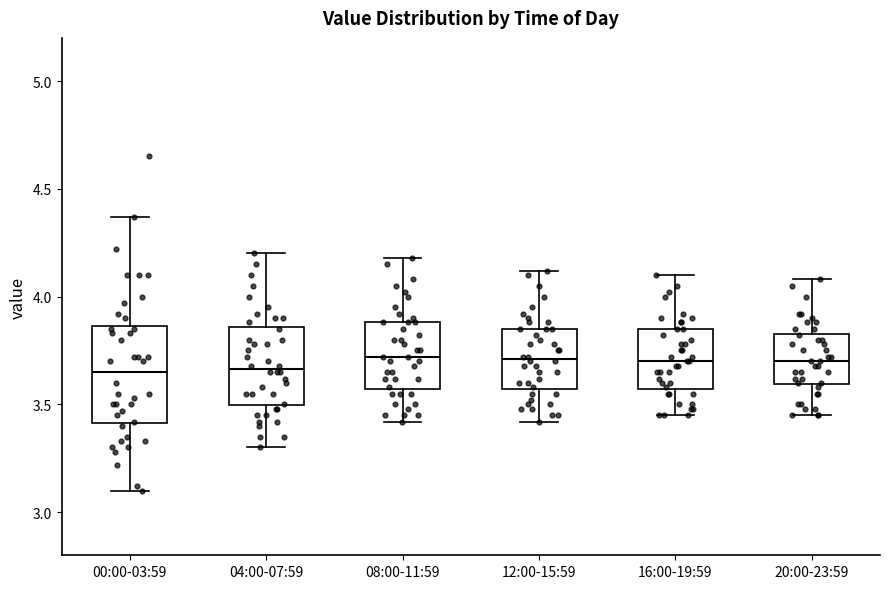

Reading left to right, transcribe this box plot: for each box, give where its median line is, the range the box spans, and where its two whiskers end, as read against the y-axis. The values are not printed on the chart, so give them approximately, as read against the axis.

00:00-03:59: median 3.65, box 3.40 to 3.85, whiskers 3.10 to 4.35
04:00-07:59: median 3.65, box 3.50 to 3.85, whiskers 3.30 to 4.20
08:00-11:59: median 3.70, box 3.55 to 3.90, whiskers 3.40 to 4.20
12:00-15:59: median 3.70, box 3.55 to 3.85, whiskers 3.40 to 4.10
16:00-19:59: median 3.70, box 3.55 to 3.85, whiskers 3.45 to 4.10
20:00-23:59: median 3.70, box 3.60 to 3.85, whiskers 3.45 to 4.10